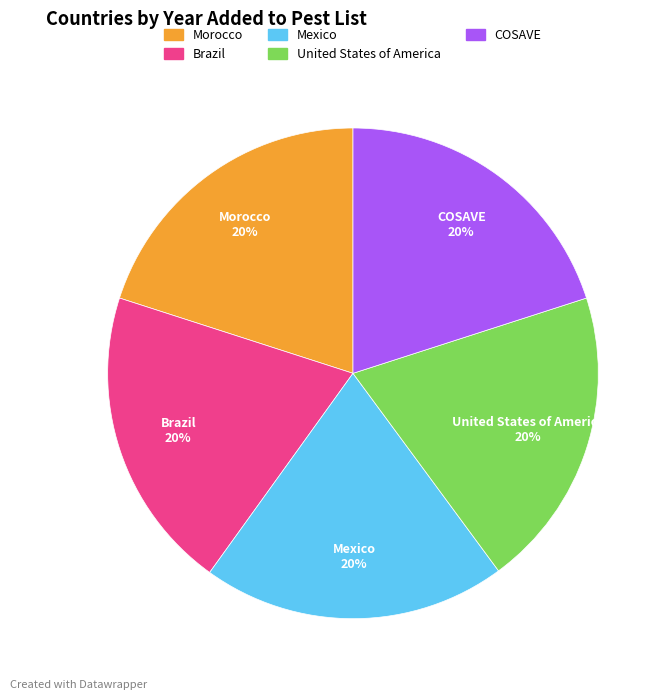

To the nearest percent, what percentage of the pie is COSAVE?

20%